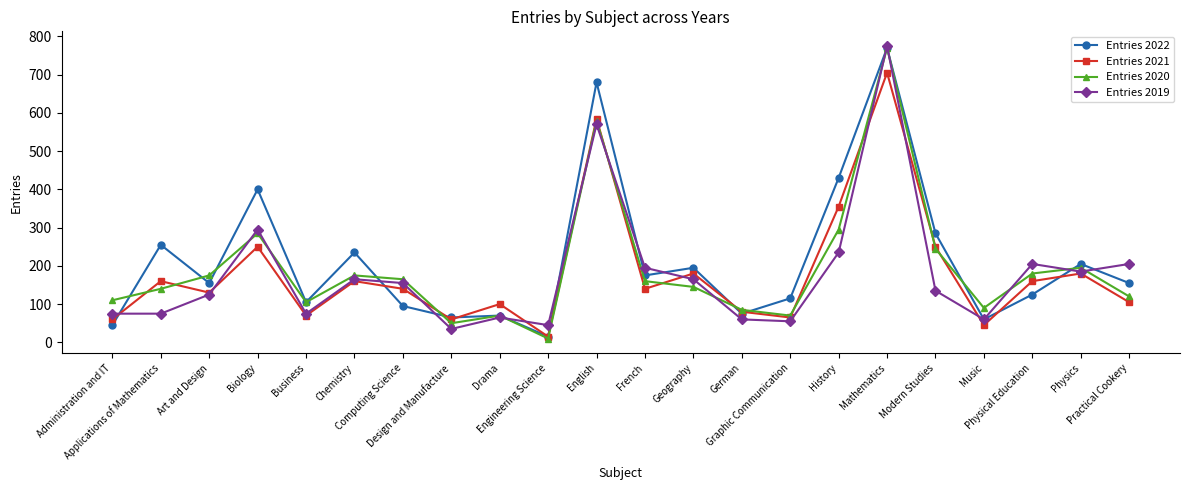

What position from the right is Business?

18